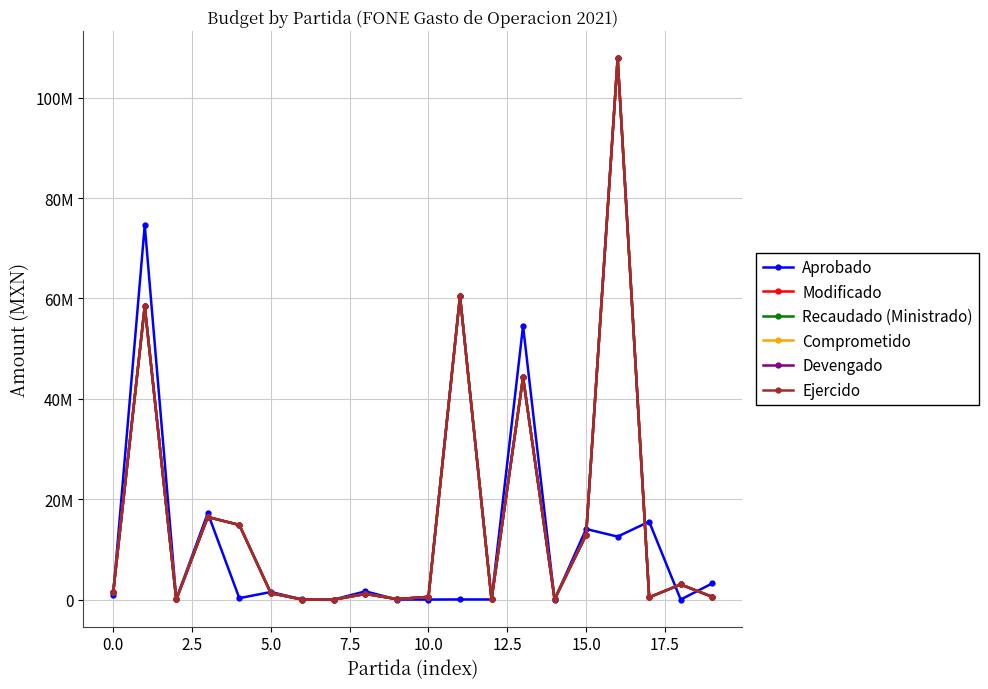

At which category is the sum across all series the highest?

16